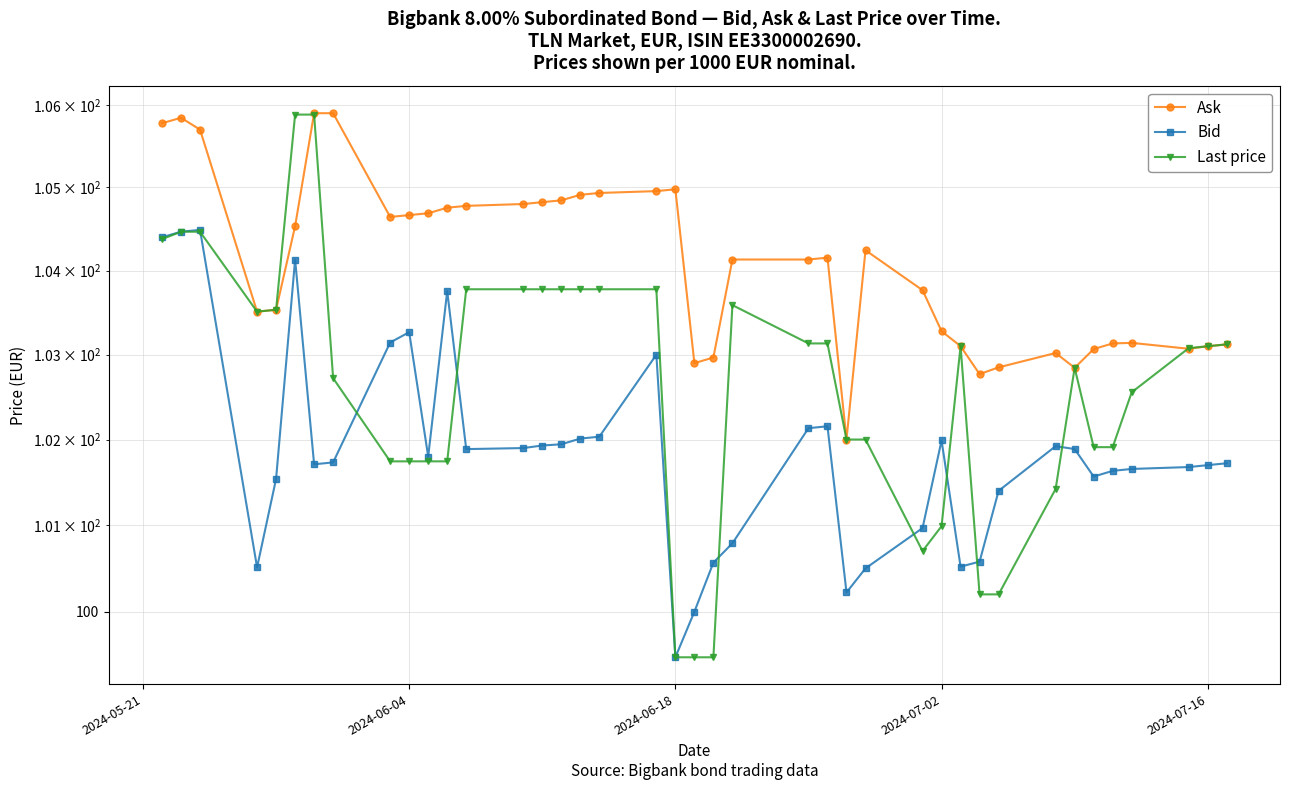

What is the difference between the maximum and minimum values in the Ask series?

3.9